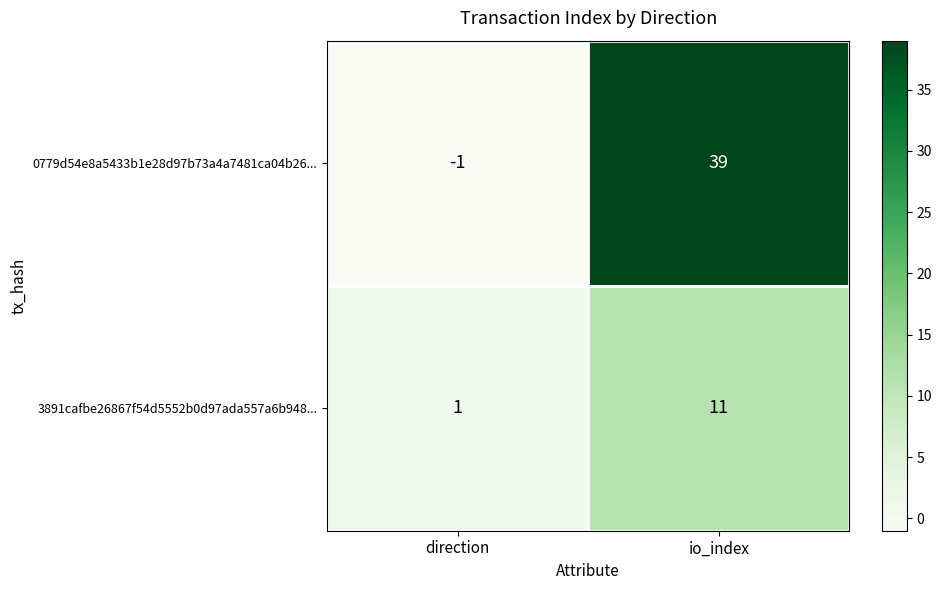

Which category has the lowest value across all series?

direction